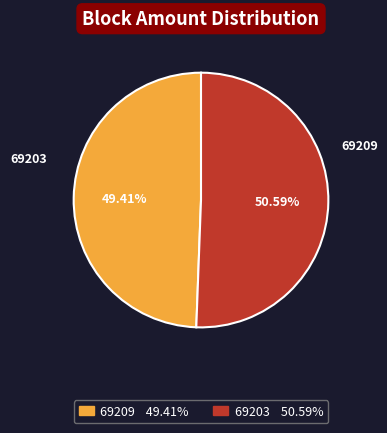

Is there a majority slice in this chart?

Yes